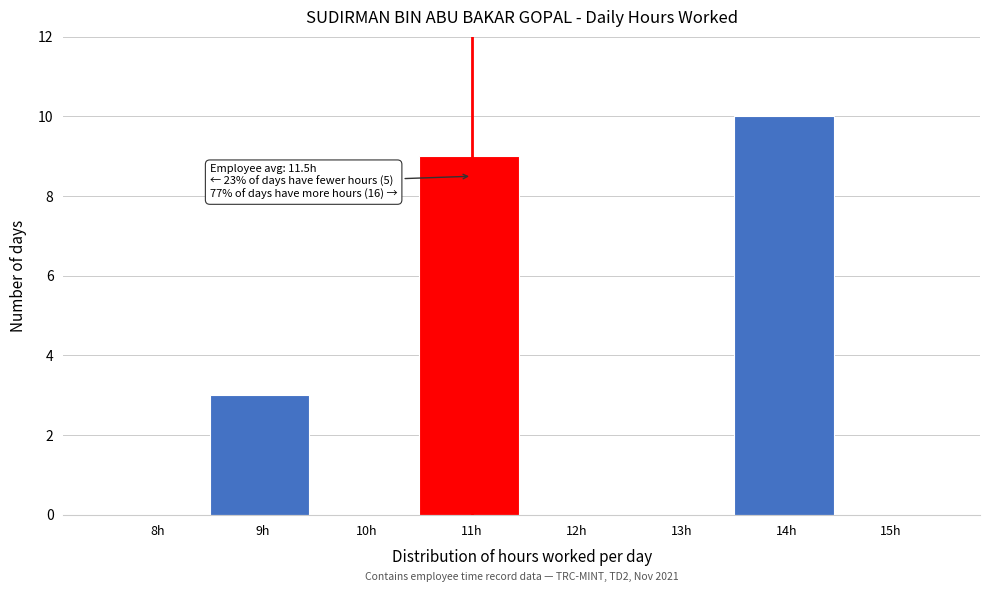

Reading right to left, extract all data points from this chart.

15h=0	14h=10	13h=0	12h=0	11h=9	10h=0	9h=3	8h=0